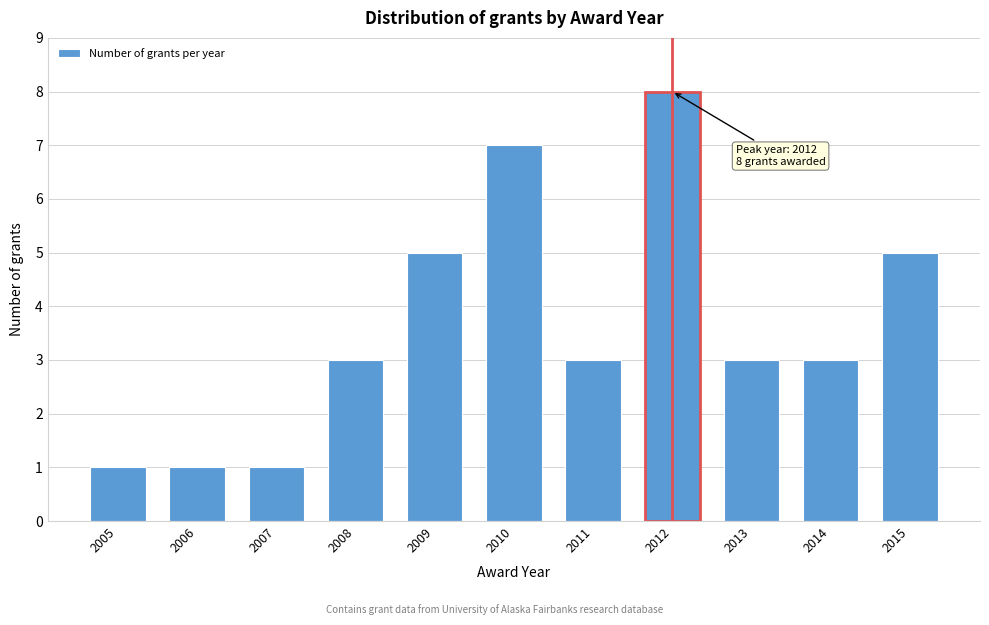

Reading left to right, list all the values displayed in this chart.

1	1	1	3	5	7	3	8	3	3	5